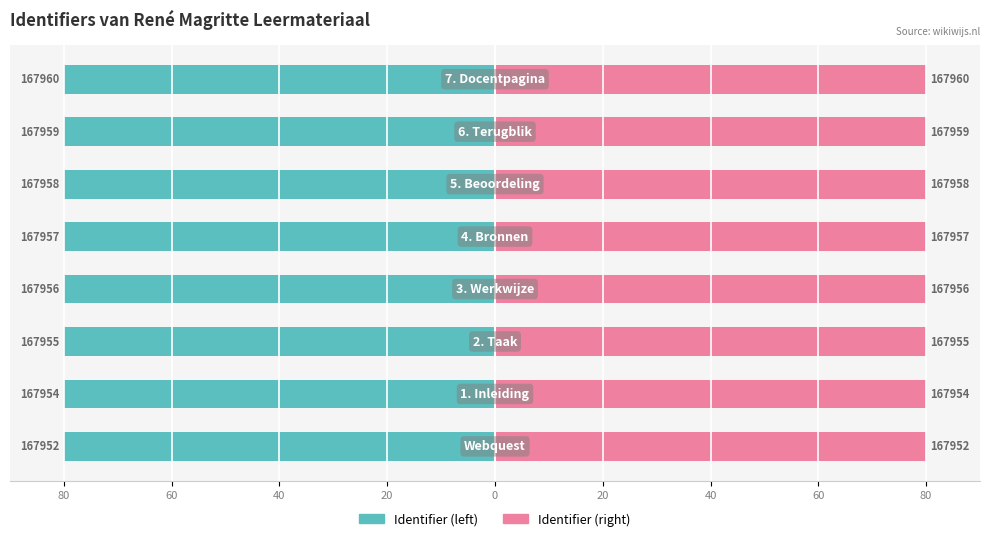

What is the highest value of the Identifier (right) series?

80.0